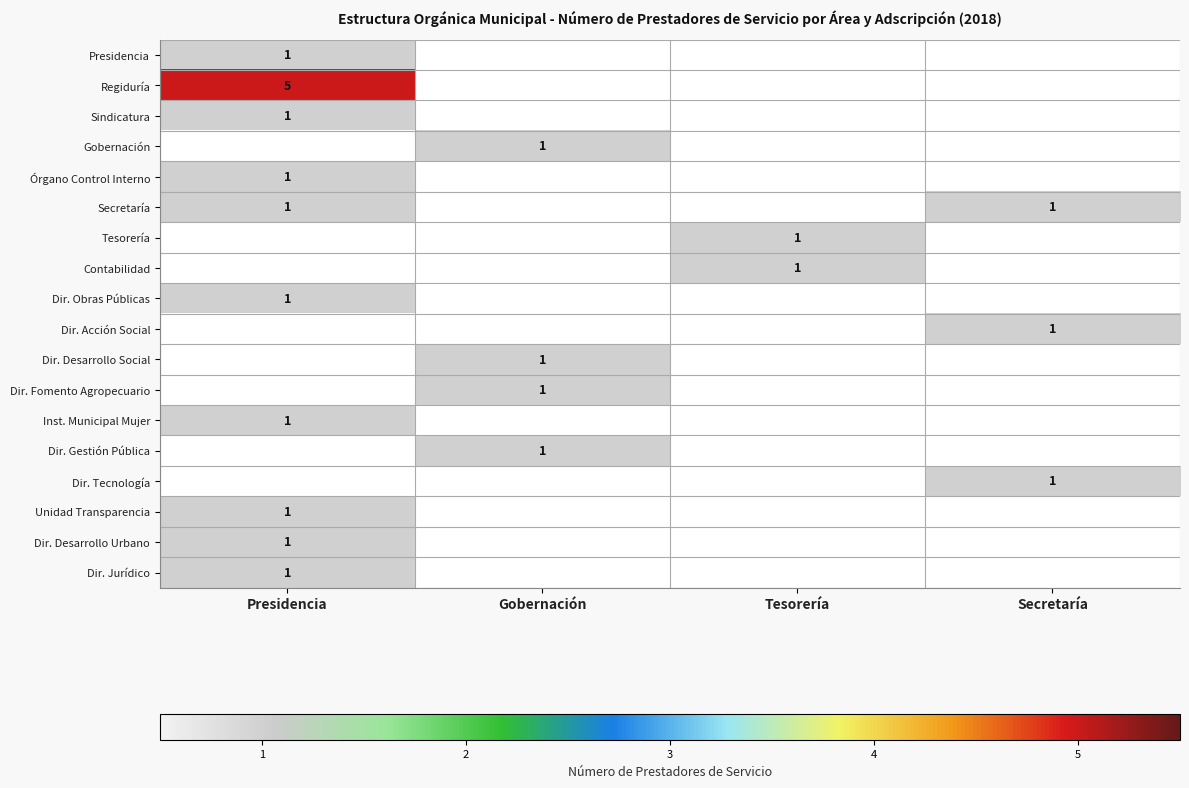

The Gobernación series shows 1 at Gobernación. True or false?

True